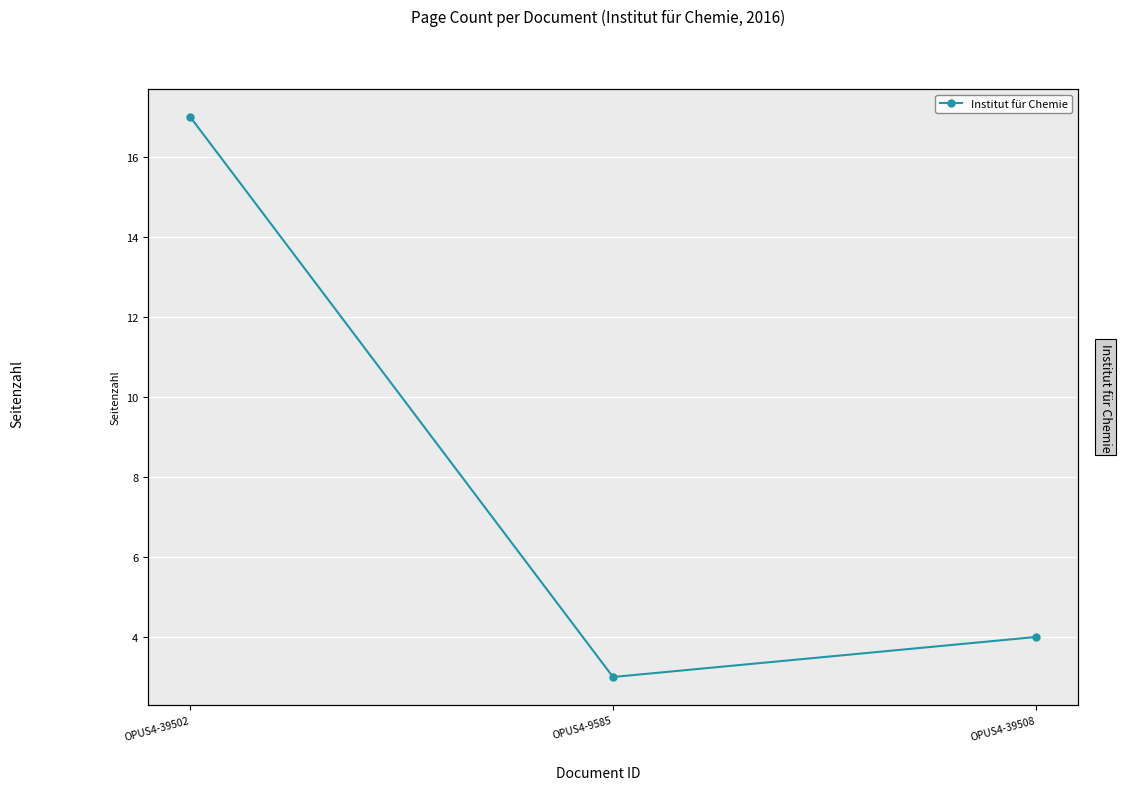

True or false: the data shows 17 at OPUS4-39502.

True